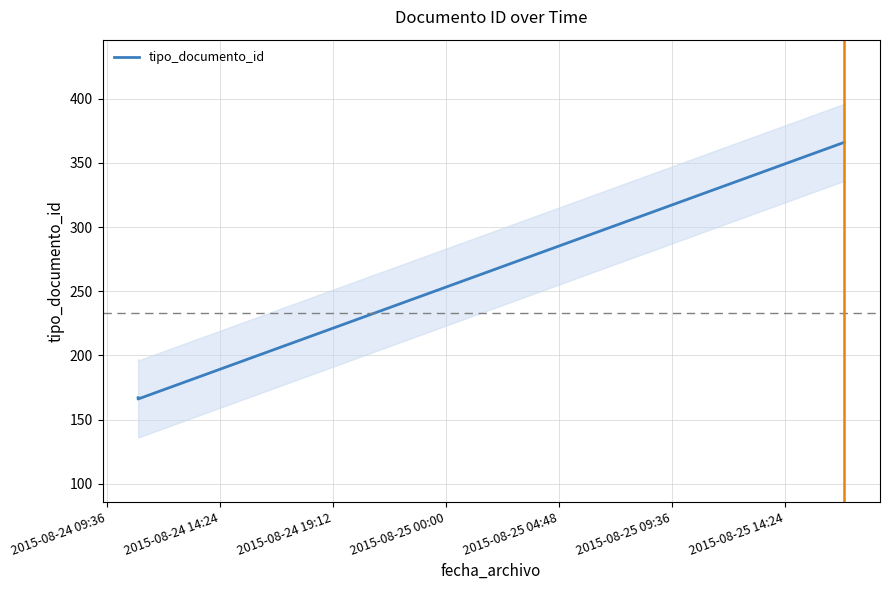

Approximately how many times larger is the value at 2015-08-24 14:24 compared to 2015-08-24 09:36?

2.2